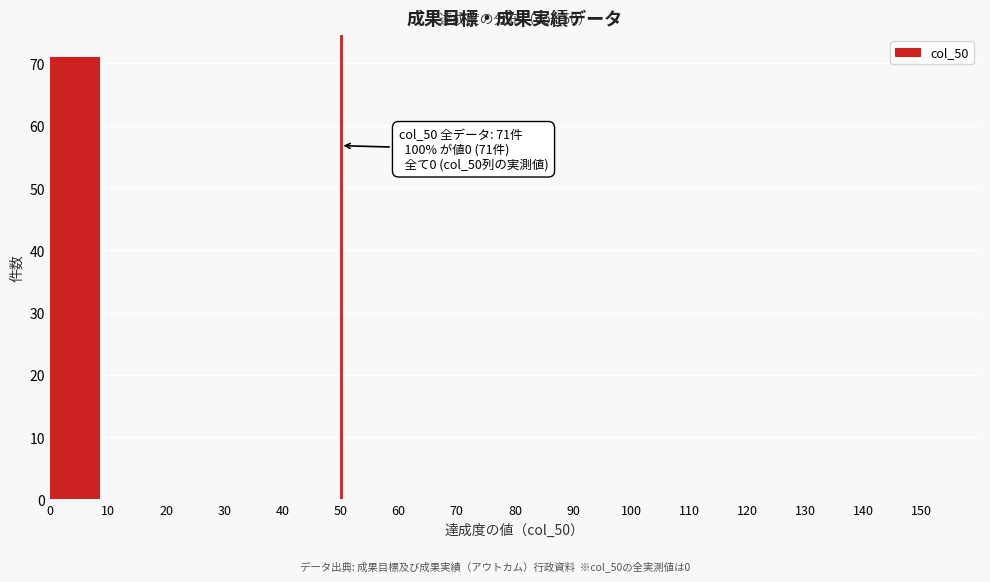

Over which range of the x-axis is the bar tallest?

0 to 10